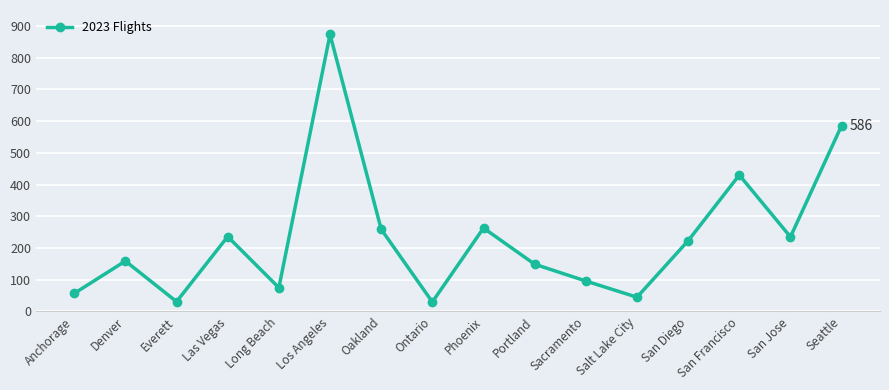

What is the maximum value shown in the chart?

873